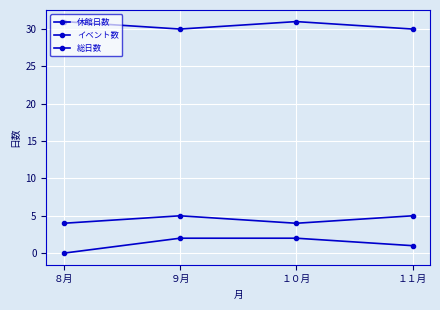

Does the chart have visible grid lines?

Yes